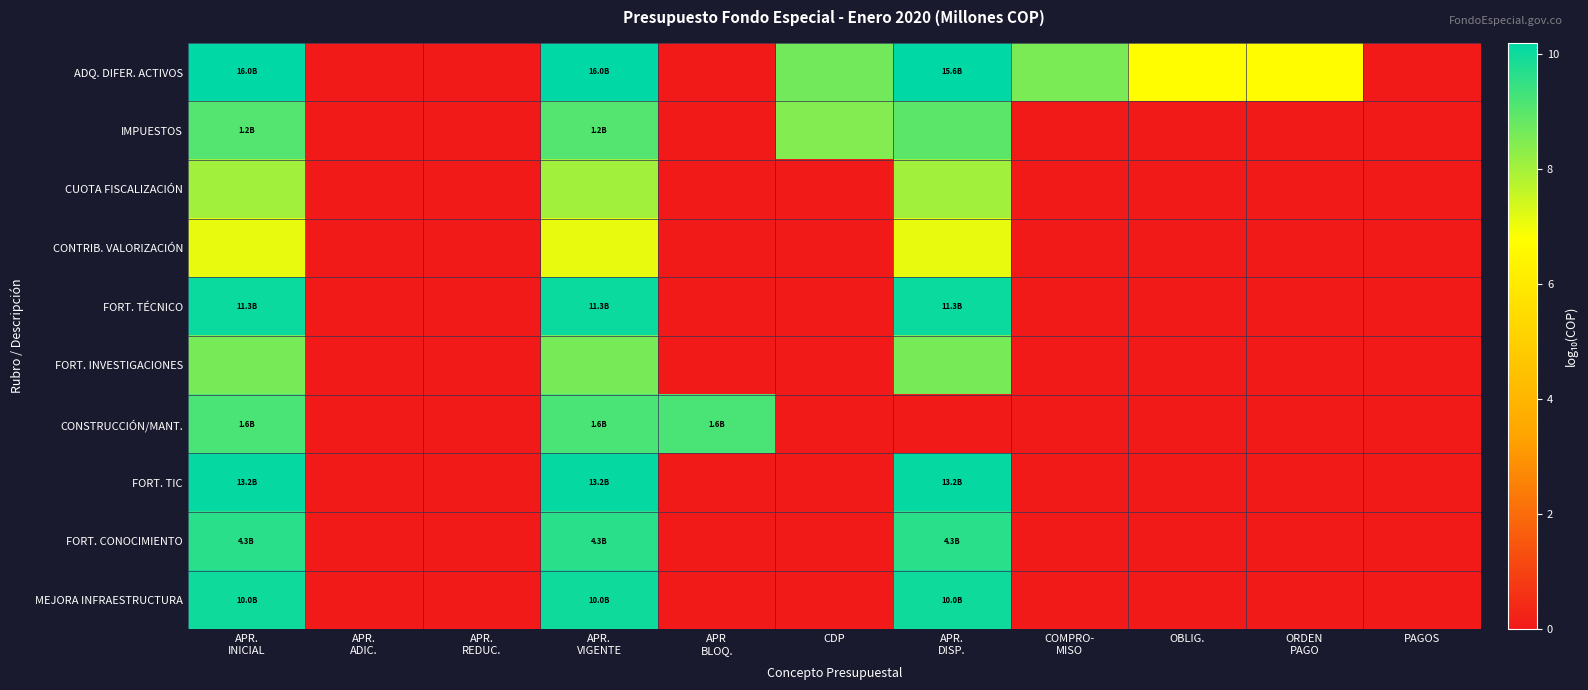

At ORDEN PAGO, list the series in order from smallest to largest.

IMPUESTOS, CUOTA FISCALIZACIÓN, CONTRIB. VALORIZACIÓN, FORT. TÉCNICO, FORT. INVESTIGACIONES, CONSTRUCCIÓN/MANT., FORT. TIC, FORT. CONOCIMIENTO, MEJORA INFRAESTRUCTURA, ADQ. DIFER. ACTIVOS